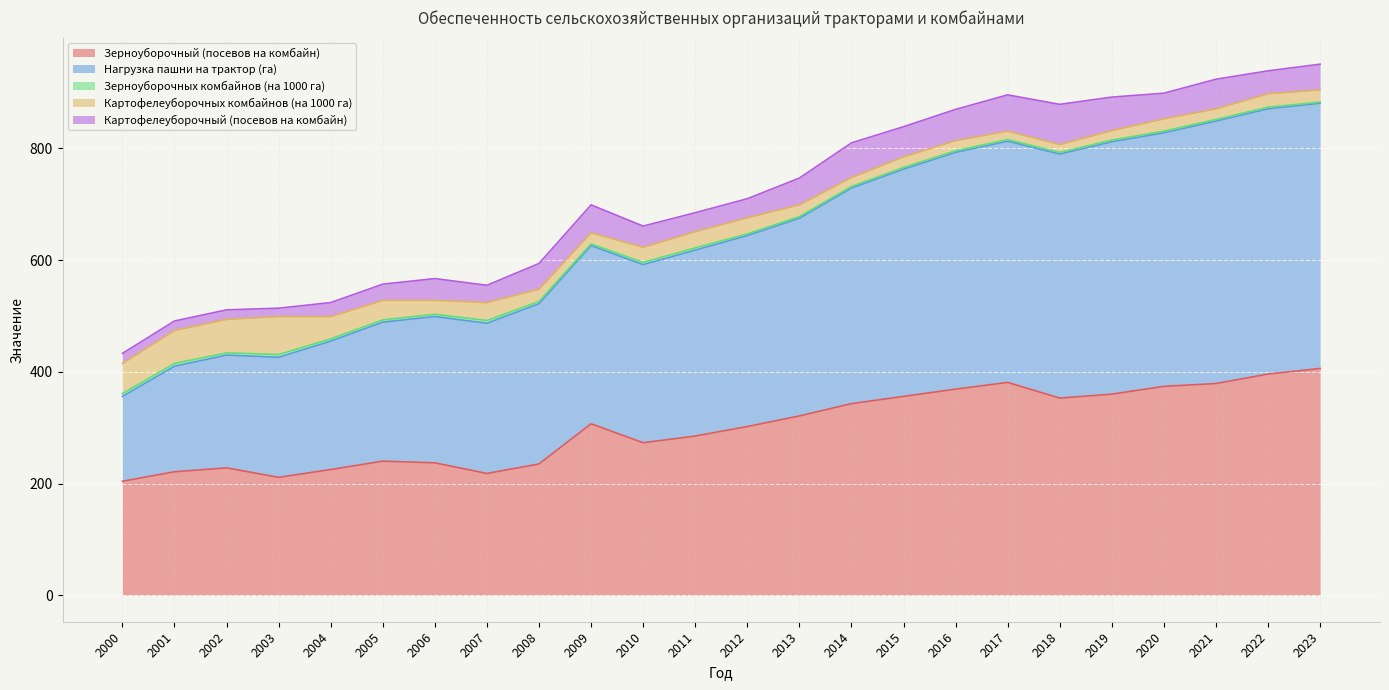

Where does the Картофелеуборочный (посевов на комбайн) series first go above 46?

2009